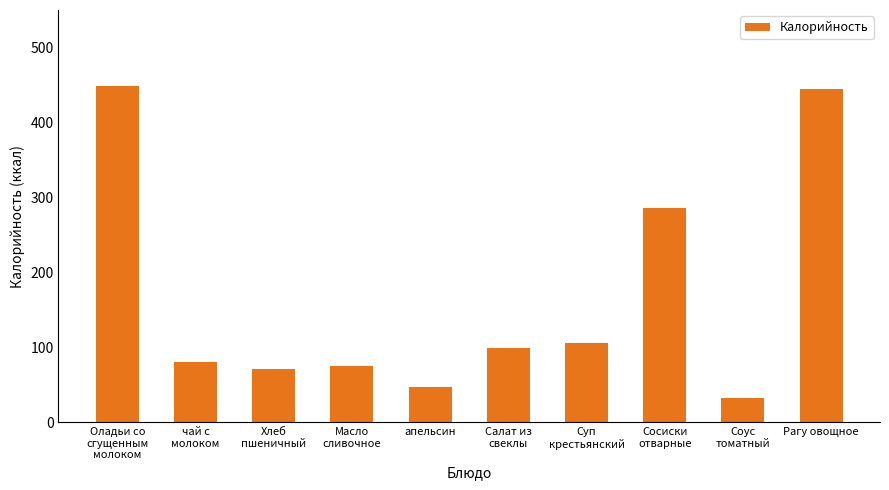

The value at Оладьи со
сгущенным
молоком is 448.0. True or false?

True